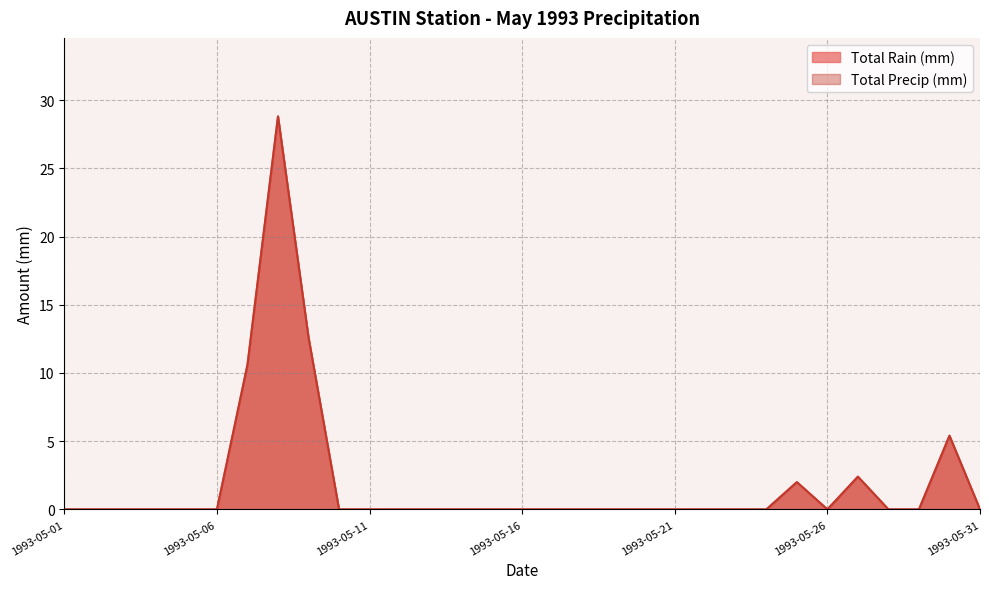

Rank the categories by Total Precip (mm) value from lowest to highest.

1993-05-01, 1993-05-02, 1993-05-03, 1993-05-04, 1993-05-05, 1993-05-06, 1993-05-10, 1993-05-11, 1993-05-12, 1993-05-13, 1993-05-14, 1993-05-15, 1993-05-16, 1993-05-17, 1993-05-18, 1993-05-19, 1993-05-20, 1993-05-21, 1993-05-22, 1993-05-23, 1993-05-24, 1993-05-26, 1993-05-28, 1993-05-29, 1993-05-31, 1993-05-25, 1993-05-27, 1993-05-30, 1993-05-07, 1993-05-09, 1993-05-08